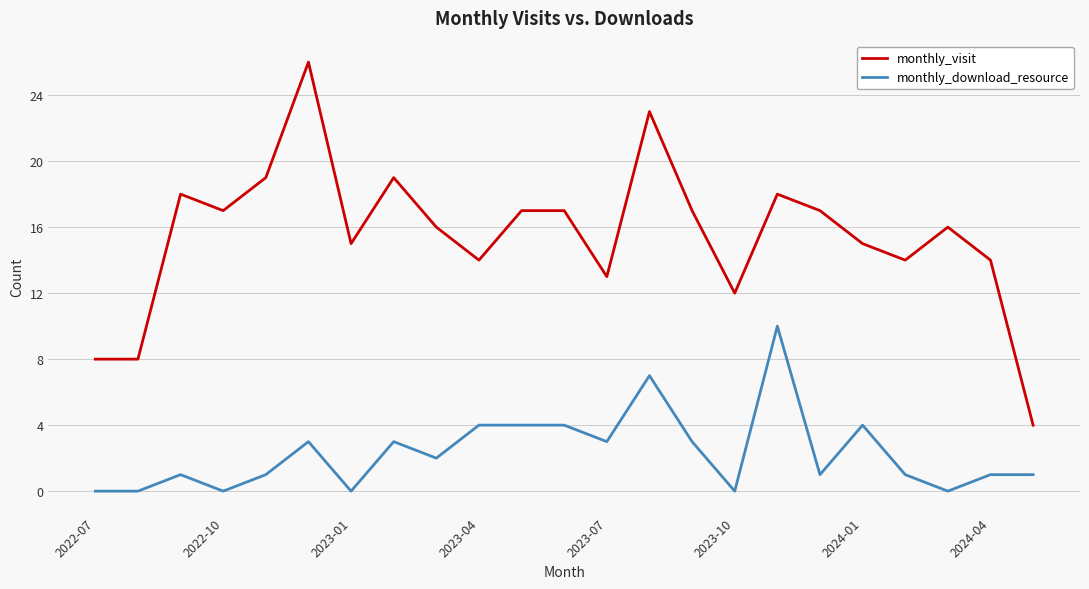

Rank the series by their maximum value, from lowest to highest.

monthly_download_resource, monthly_visit